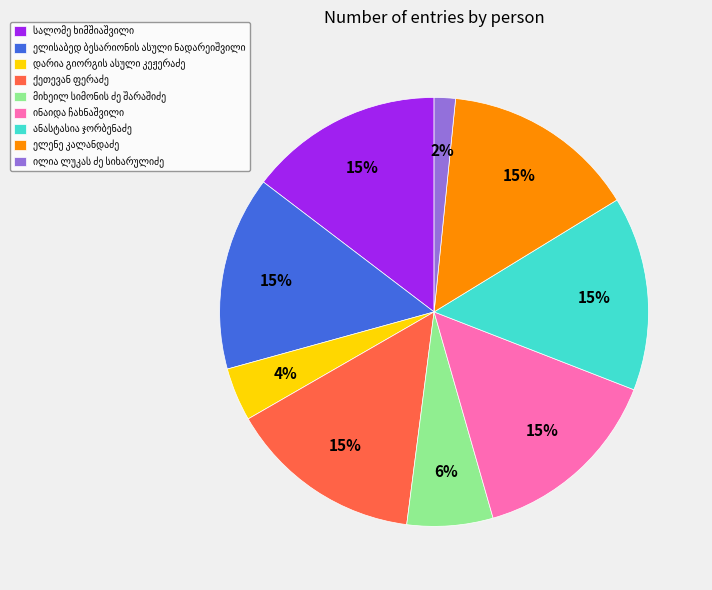

Is there a majority slice in this chart?

No